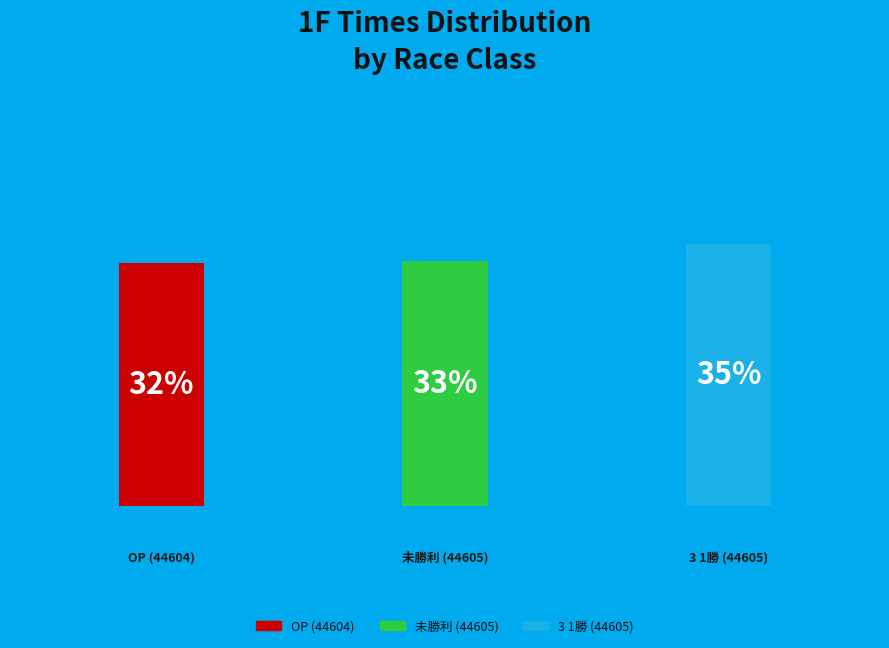

Approximately how many times larger is the value at 未勝利 (44605) compared to OP (44604)?

1.0